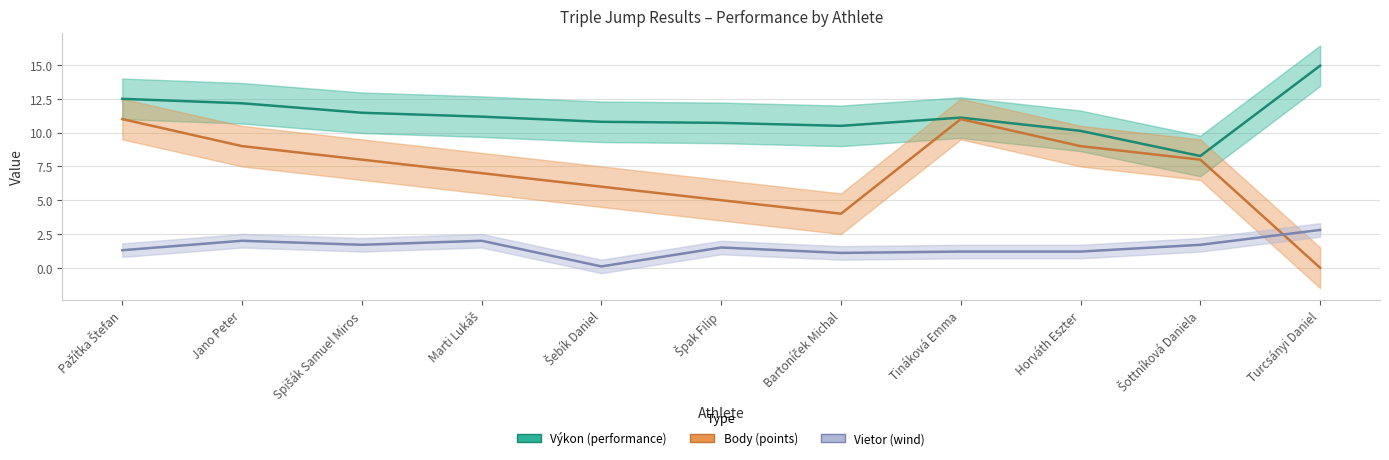

At Turcsányi Daniel, list the series in order from largest to smallest.

Výkon (performance), Vietor (wind), Body (points)